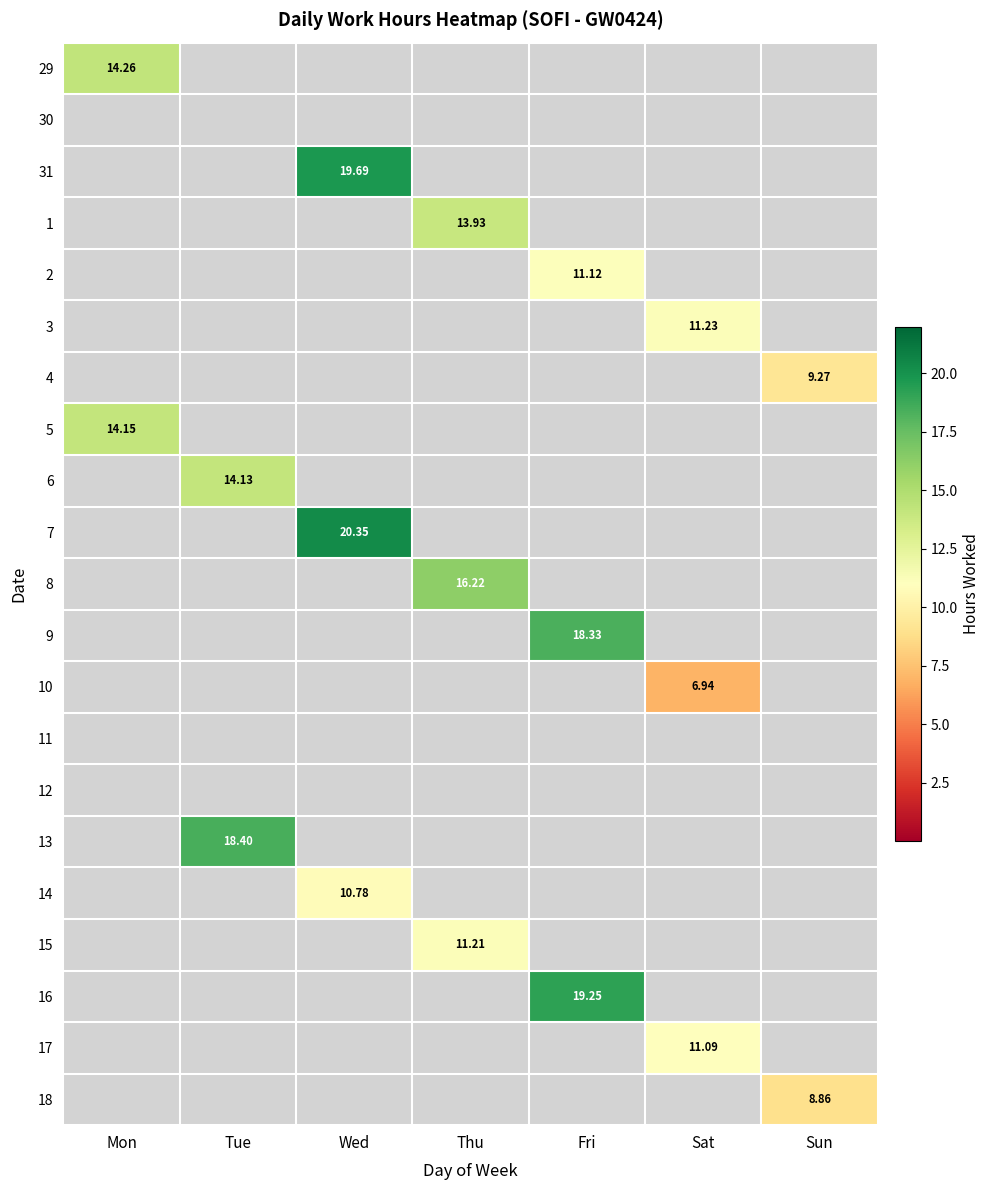

What is the approximate value of 9 at Fri?

18.3